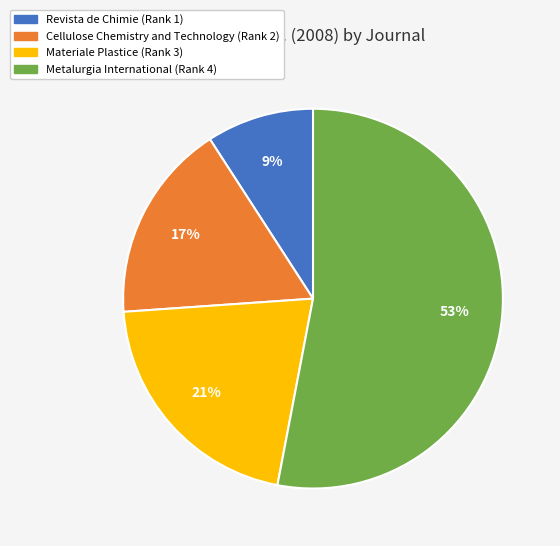

What percentage is the Metalurgia International (Rank 4) slice, to the nearest percent?

53%